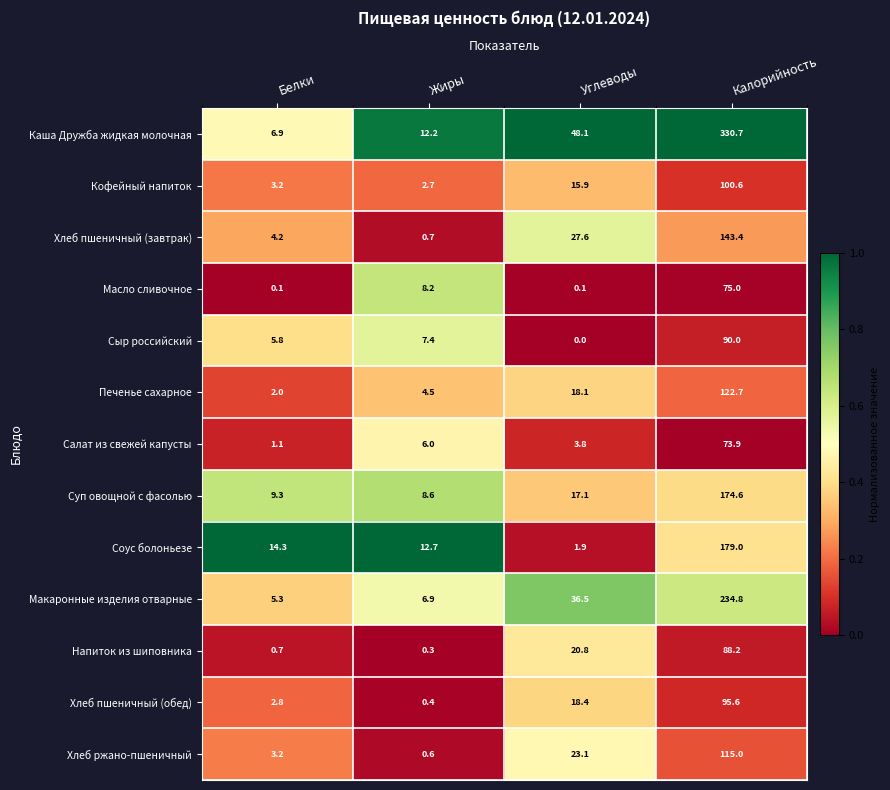

At which category is the sum across all series the highest?

Калорийность